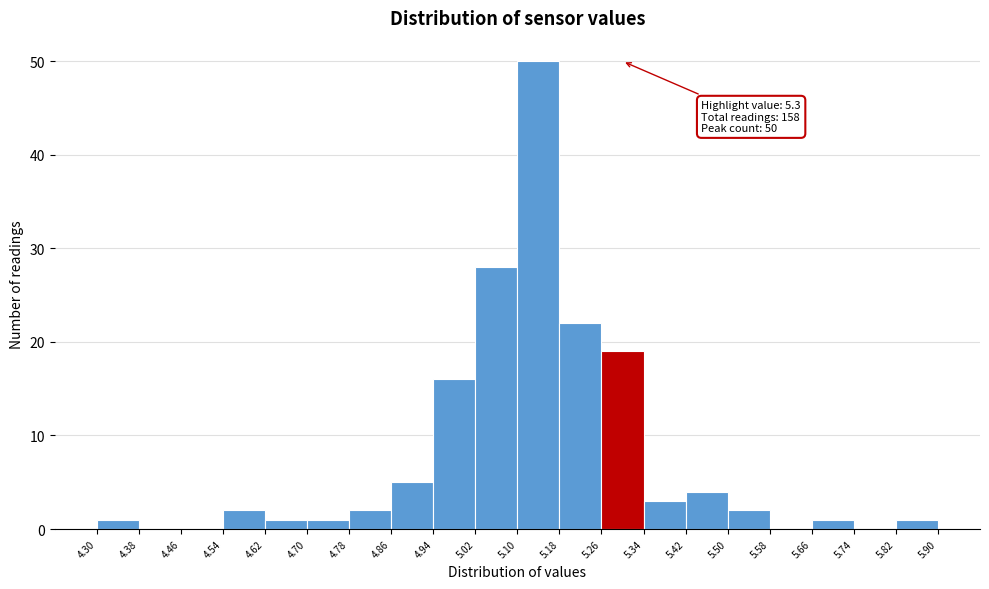

Which range on the x-axis has the tallest bar?

5.10 to 5.18